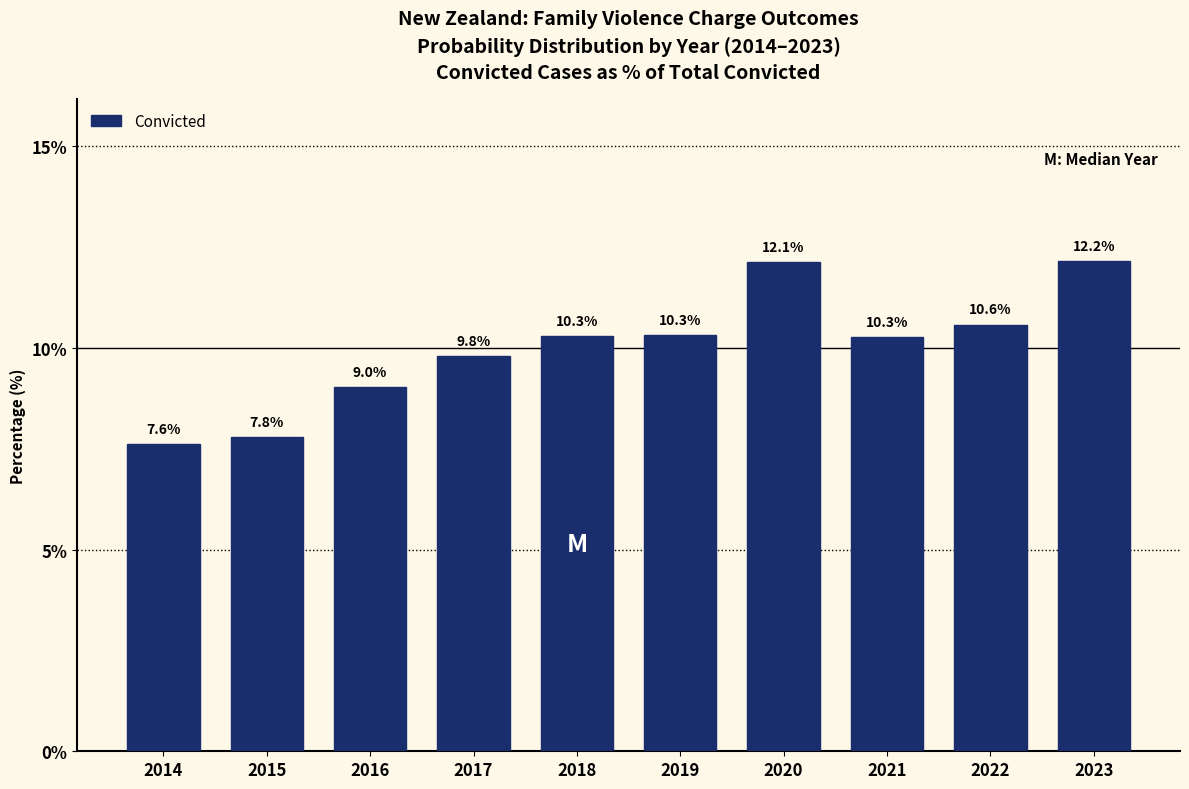

Reading left to right, what are all the values shown in this chart?

2014=7.6	2015=7.8	2016=9.0	2017=9.8	2018=10.3	2019=10.3	2020=12.1	2021=10.3	2022=10.6	2023=12.2